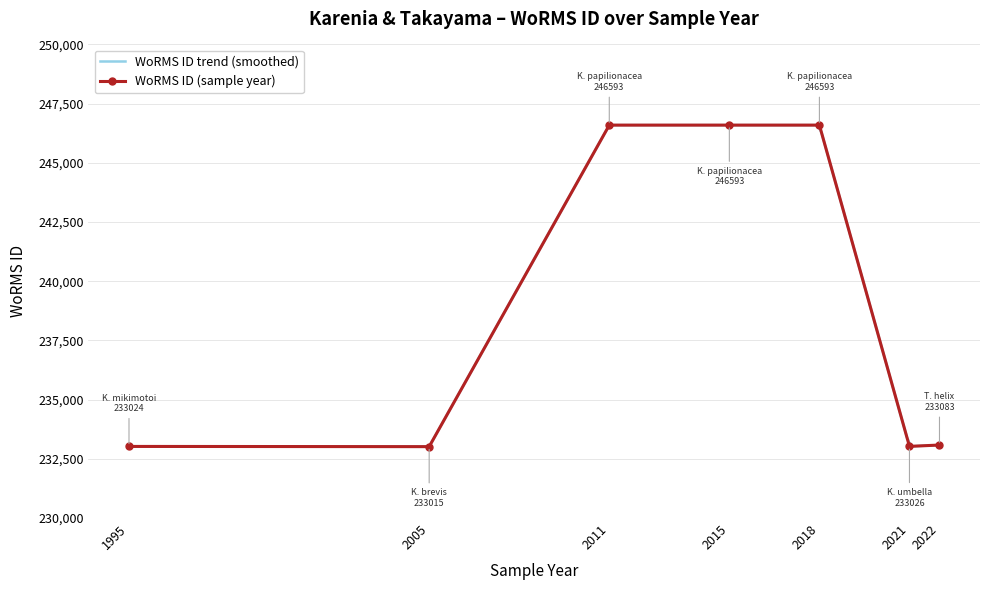

What is the minimum value for WoRMS ID trend (smoothed)?

233015.1